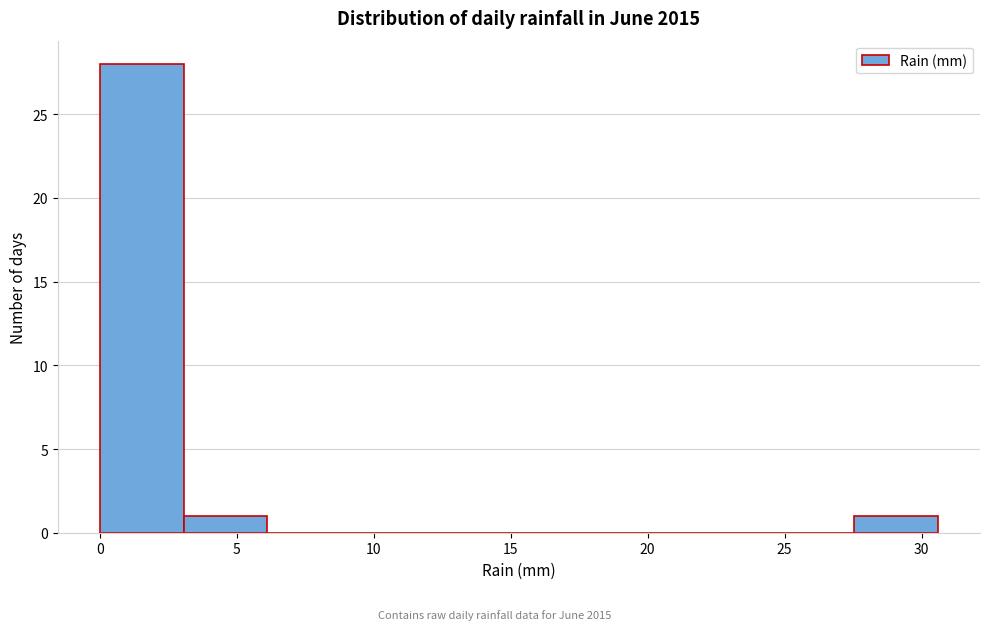

Which range on the x-axis has the tallest bar?

0.0 to 3.0